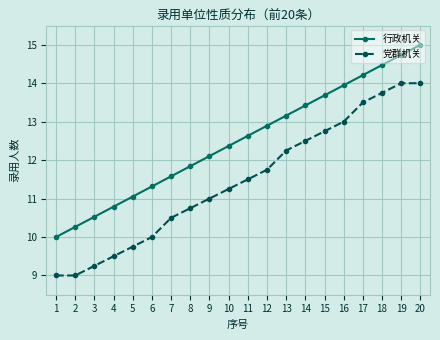

What is the value of the 党群机关 point at the 2nd from the left?

9.0